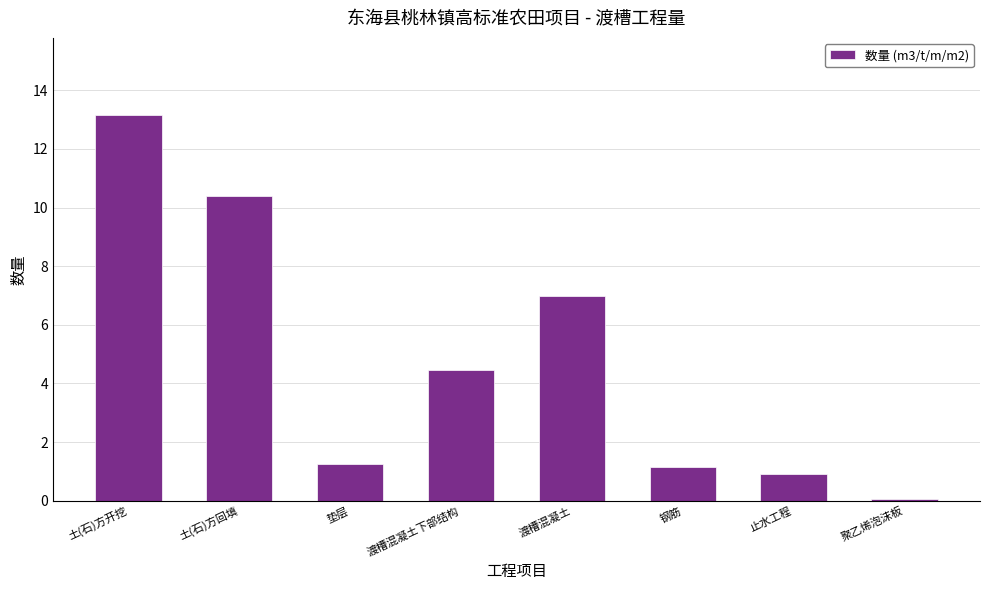

What is the label of the 3rd bar from the right?

钢筋